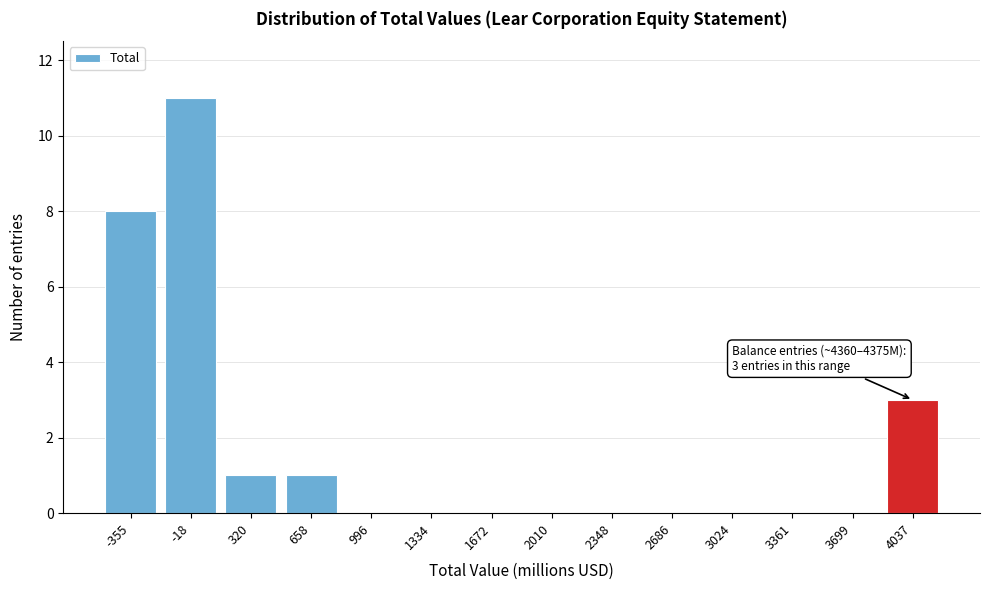

Reading left to right, what are all the values shown in this chart?

-355=8	-18=11	320=1	658=1	996=0	1334=0	1672=0	2010=0	2348=0	2686=0	3024=0	3361=0	3699=0	4037=3